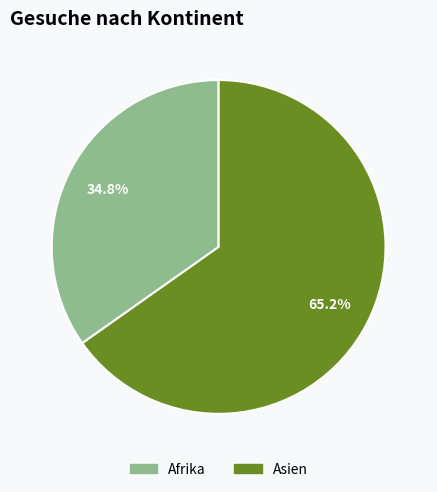

To the nearest percent, what is the average slice percentage?

50%